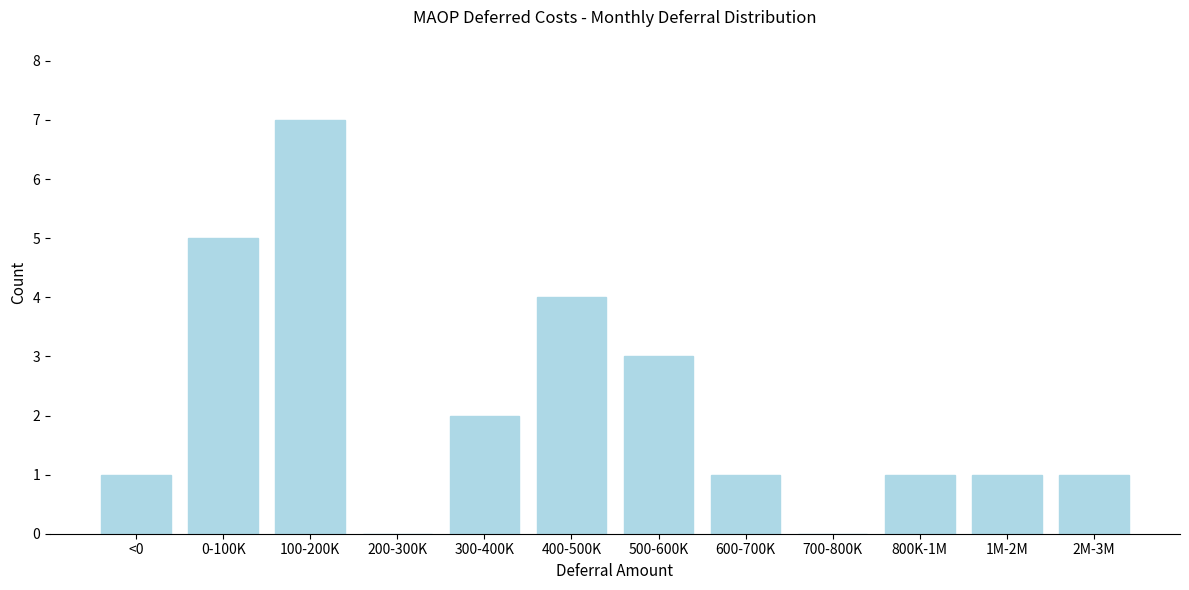

Reading right to left, extract all data points from this chart.

2M-3M=1	1M-2M=1	800K-1M=1	700-800K=0	600-700K=1	500-600K=3	400-500K=4	300-400K=2	200-300K=0	100-200K=7	0-100K=5	<0=1